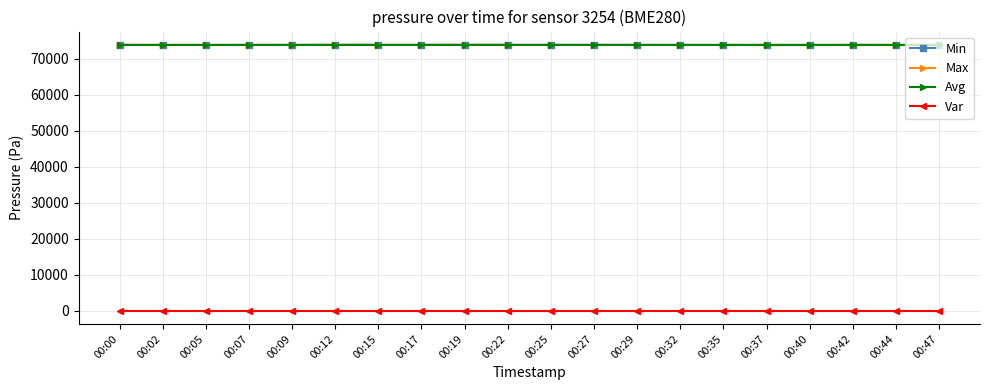

True or false: Max and Var cross at least once.

False